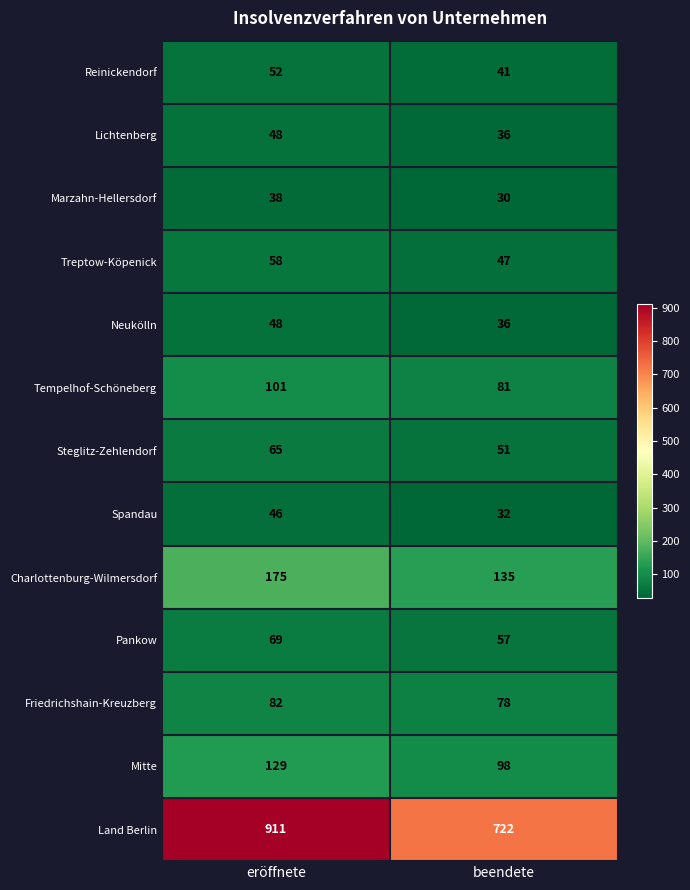

How many data points does each series have?

2